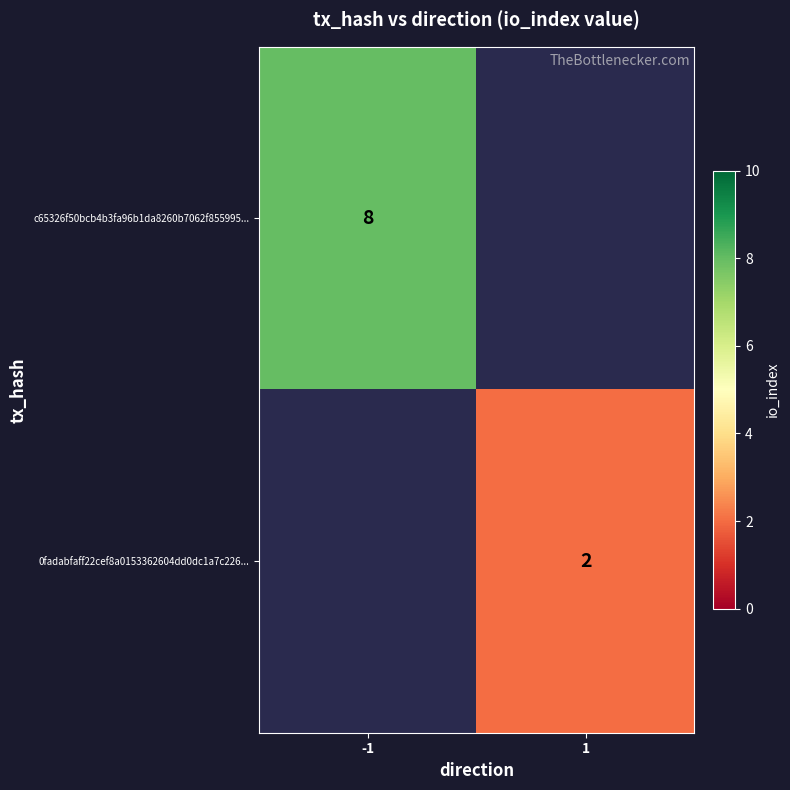

At how many categories does at least one series exceed 5?

1